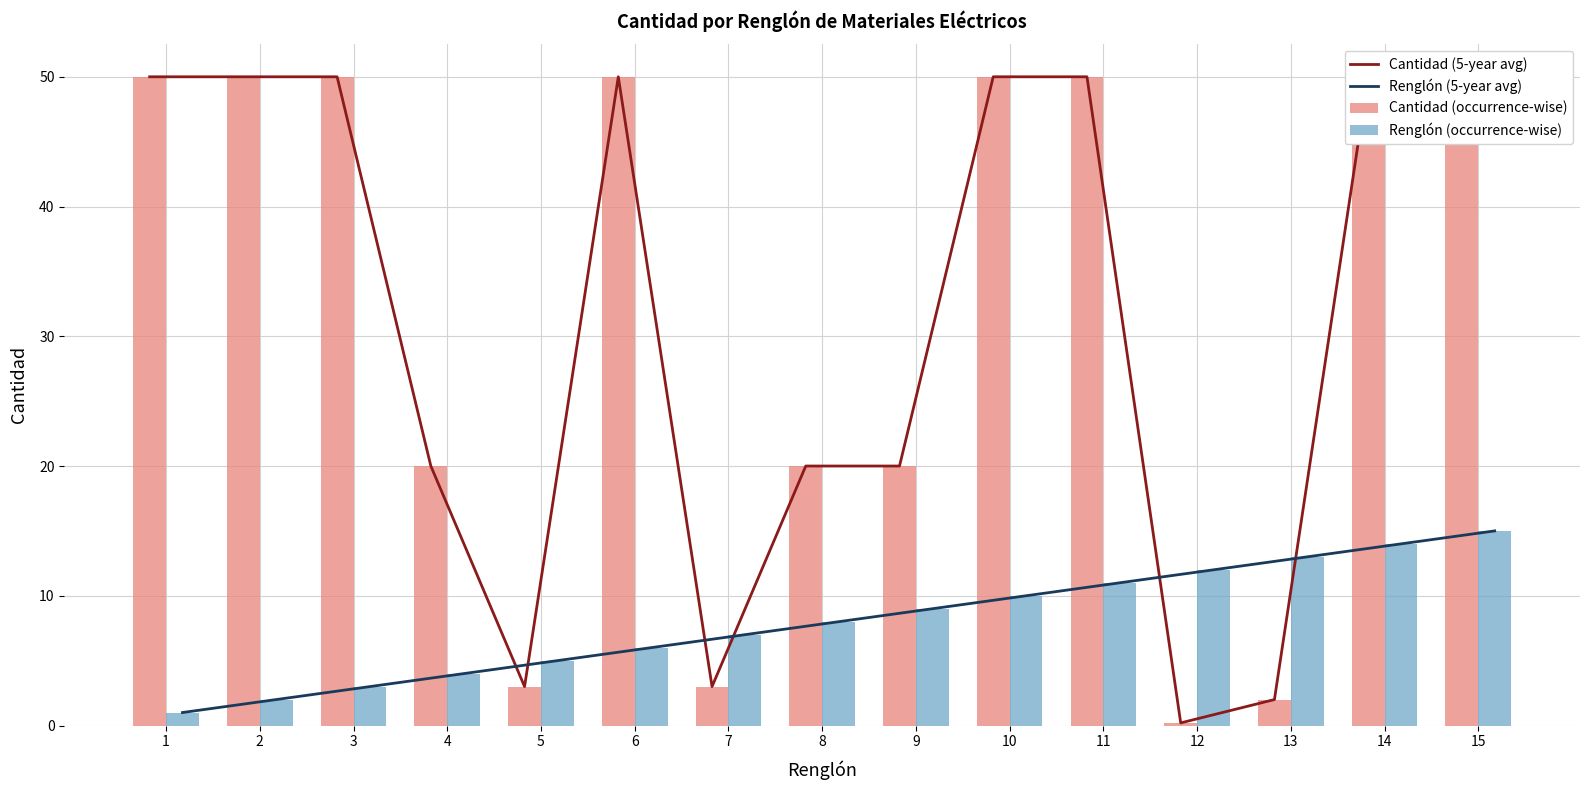

Reading left to right, transcribe all the data shown in this chart.

Cantidad (5-year avg): 50.0	50.0	50.0	20.0	3.0	50.0	3.0	20.0	20.0	50.0	50.0	0.2	2.0	50.0	50.0
Renglón (5-year avg): 1.0	2.0	3.0	4.0	5.0	6.0	7.0	8.0	9.0	10.0	11.0	12.0	13.0	14.0	15.0
Cantidad (occurrence-wise): 50.0	50.0	50.0	20.0	3.0	50.0	3.0	20.0	20.0	50.0	50.0	0.2	2.0	50.0	50.0
Renglón (occurrence-wise): 1.0	2.0	3.0	4.0	5.0	6.0	7.0	8.0	9.0	10.0	11.0	12.0	13.0	14.0	15.0